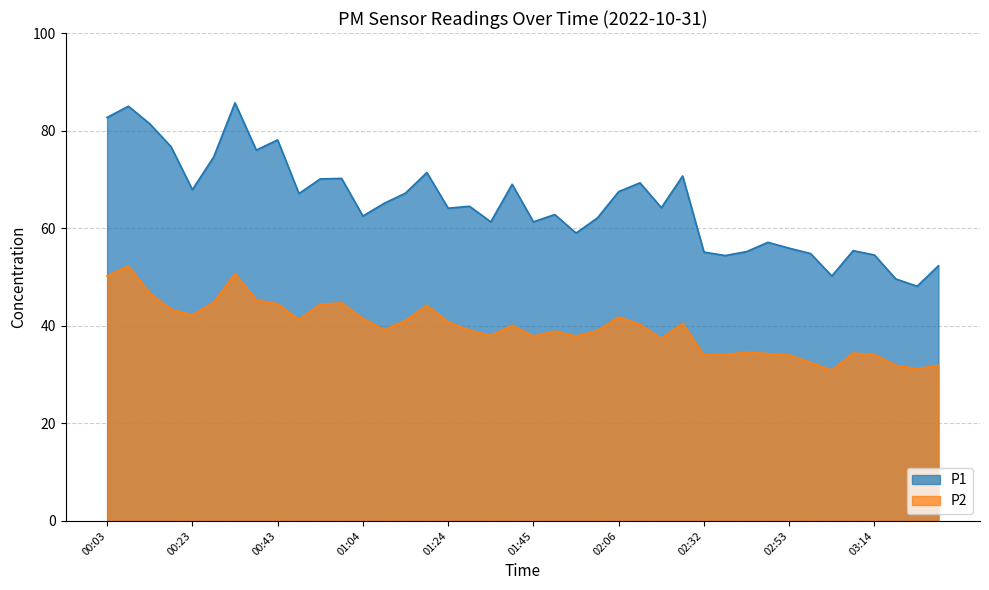

Between 01:29 and 03:03, which is larger?

01:29